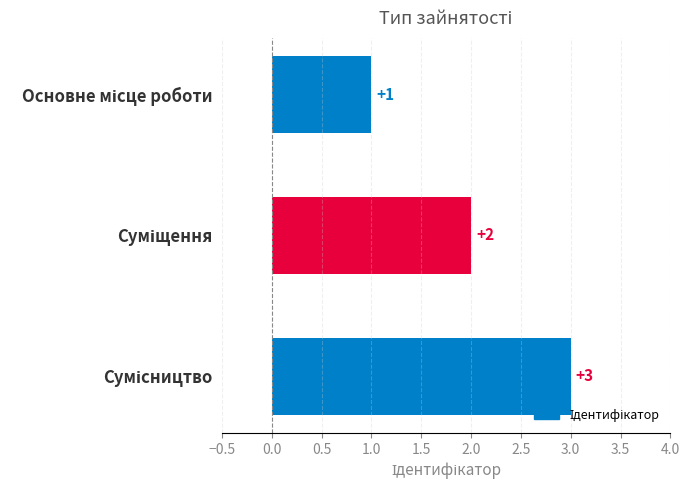

What is the value of the 2nd bar from the top?

2